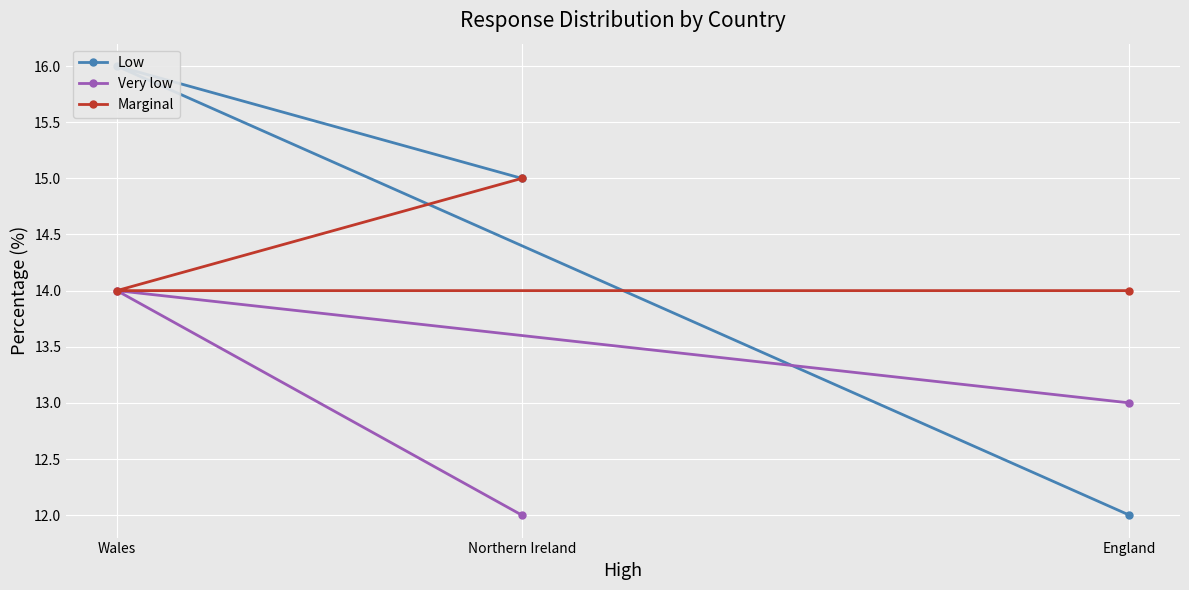

Reading left to right, what are all the values shown in this chart?

Low: England=12	Wales=16	Northern Ireland=15
Very low: England=13	Wales=14	Northern Ireland=12
Marginal: England=14	Wales=14	Northern Ireland=15